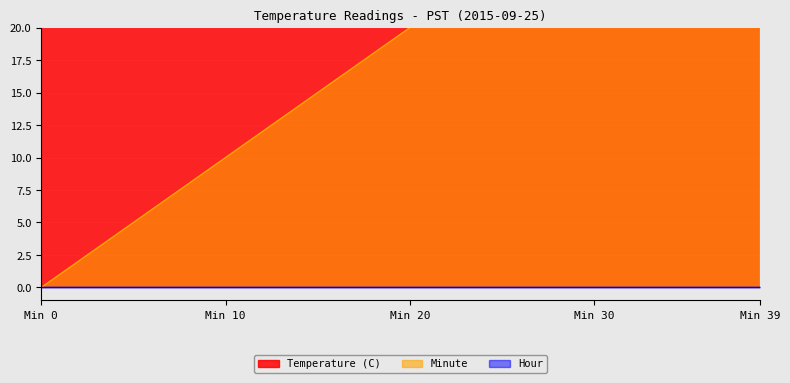

In Temperature (C), how many points are higher than both neighbors (excluding endpoints)?

1